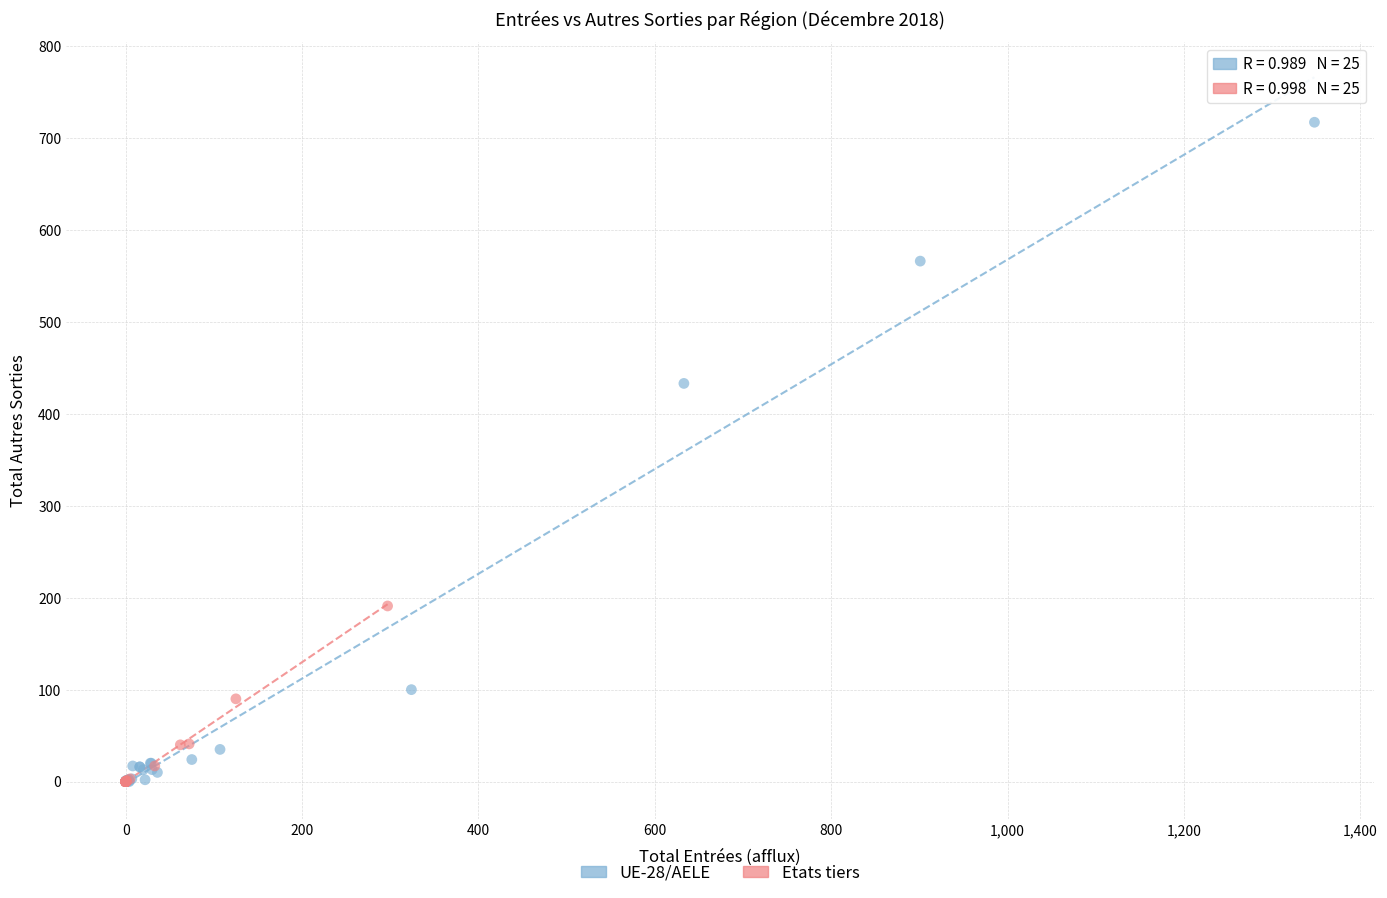

Which series has the largest Y range (max minus min)?

UE-28/AELE